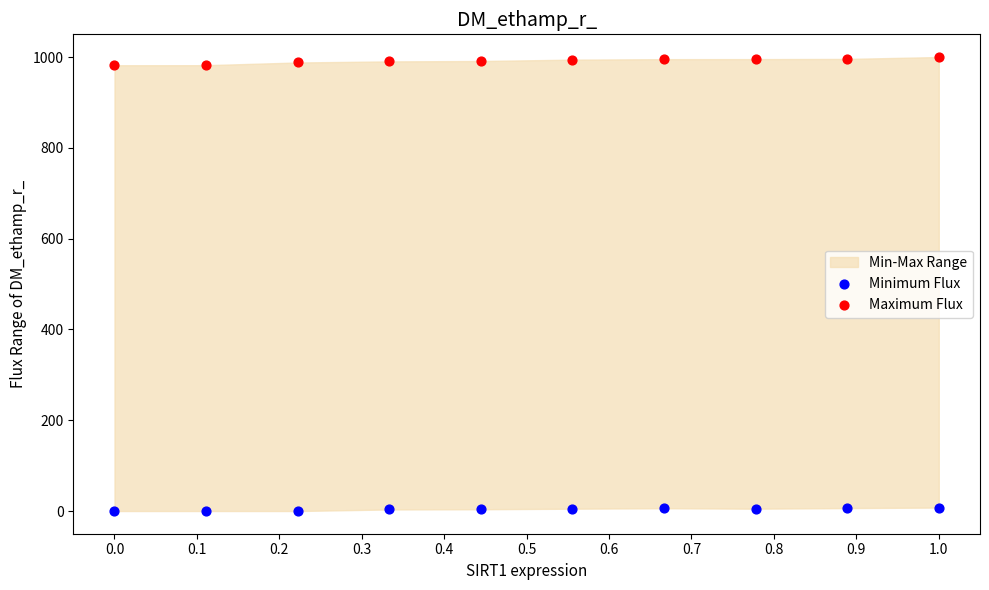

Which series reaches the maximum Y coordinate?

Maximum Flux